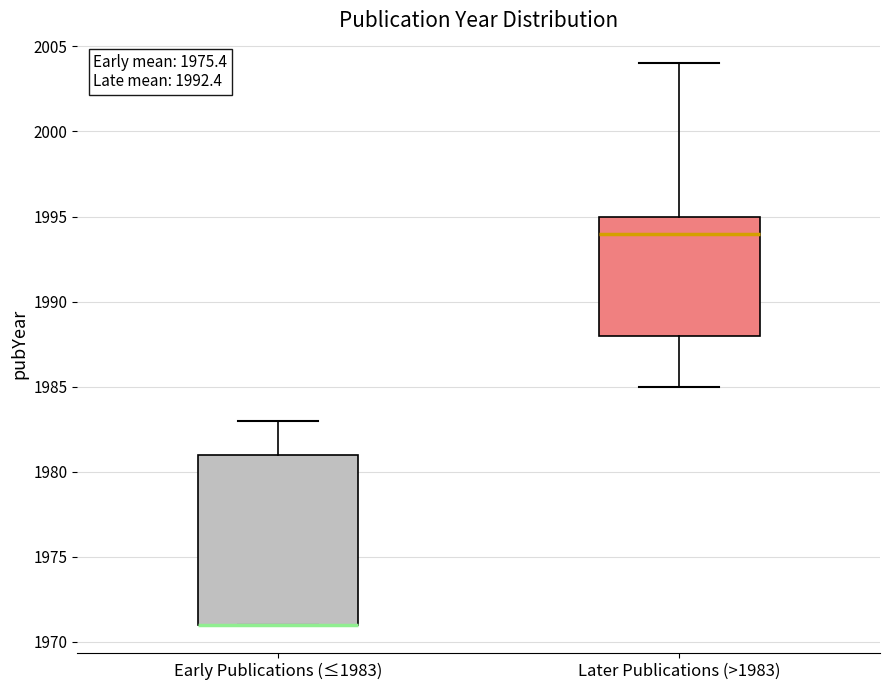

Reading left to right, transcribe this box plot: for each box, give where its median line is, the range the box spans, and where its two whiskers end, as read against the y-axis. The values are not printed on the chart, so give them approximately, as read against the axis.

Early Publications (≤1983): median 1971 (drawn on the box's lower edge), box 1971 to 1981, whiskers 1971 to 1983
Later Publications (>1983): median 1994, box 1988 to 1995, whiskers 1985 to 2004